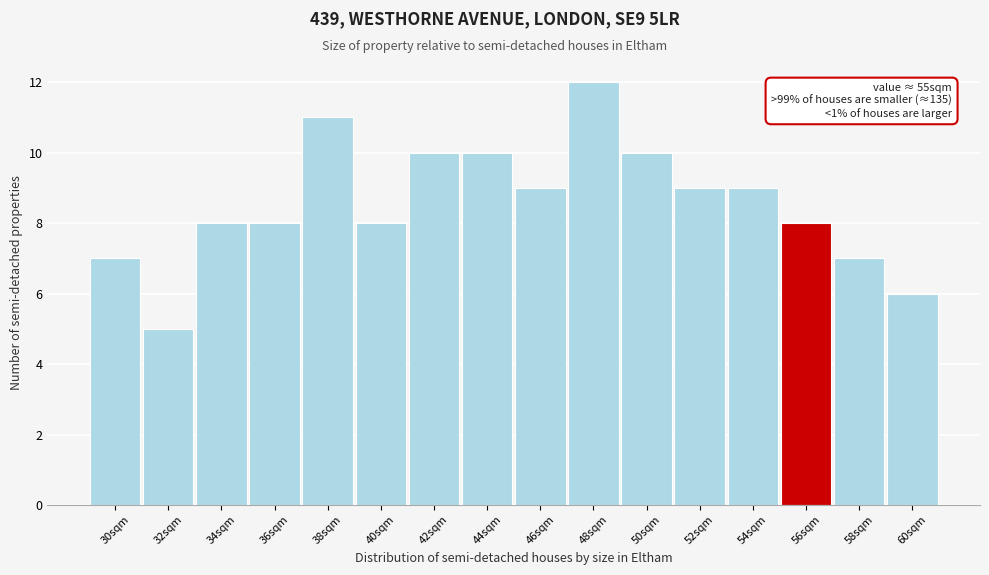

Which range on the x-axis has the tallest bar?

47.0 to 49.0